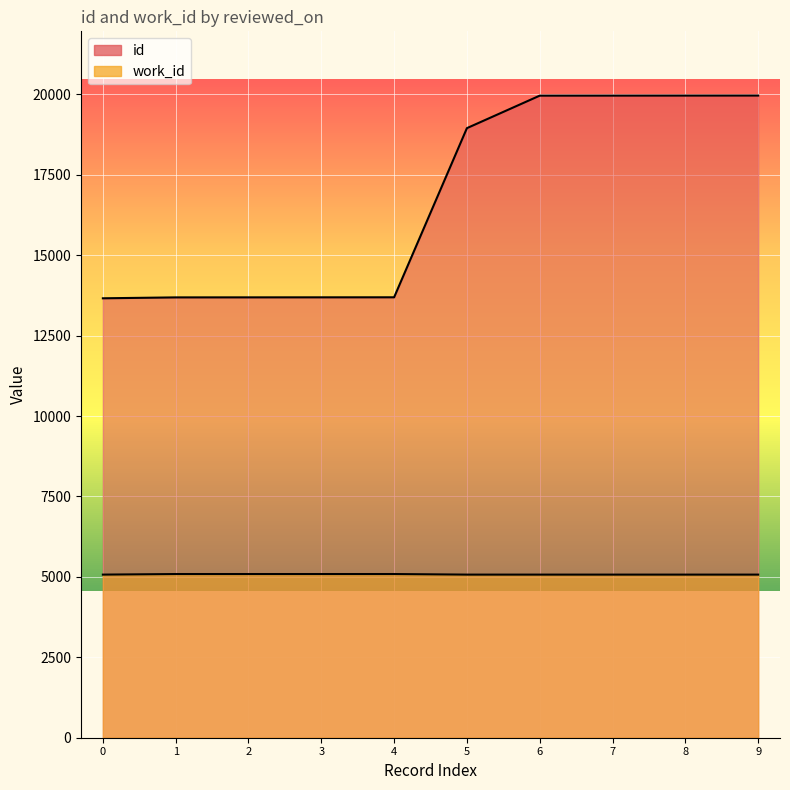

The id series shows 19961 at 9. True or false?

True